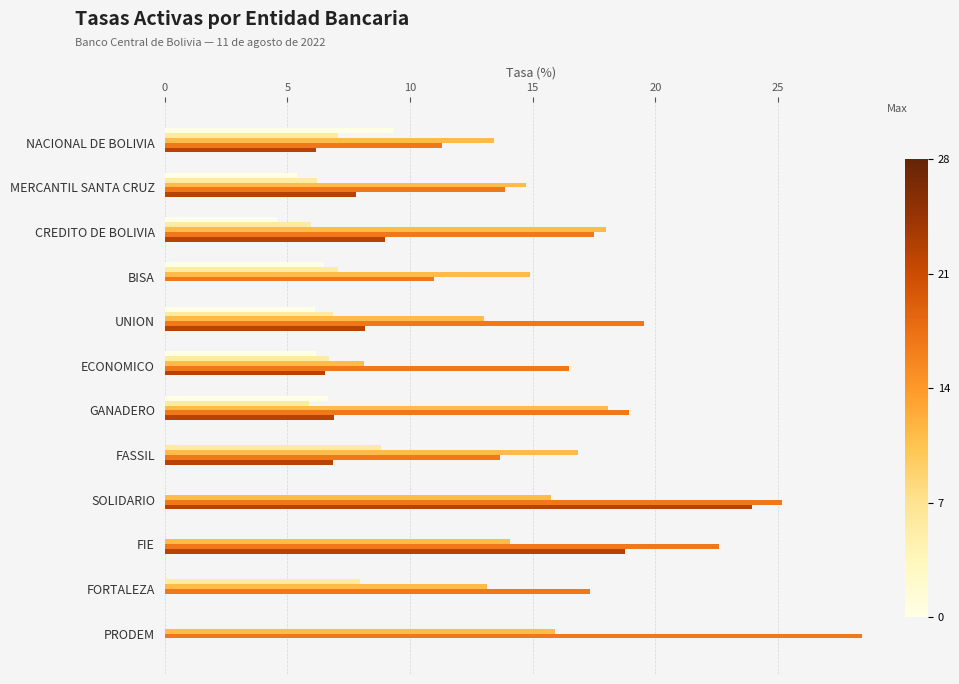

At which category is the sum across all series the highest?

SOLIDARIO